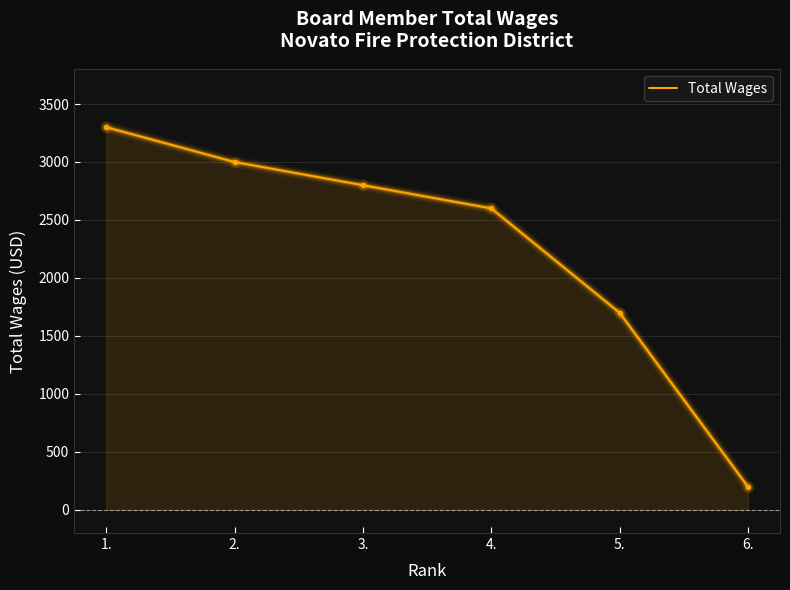

What is the ratio of the value at 5. to the value at 2.?

0.6